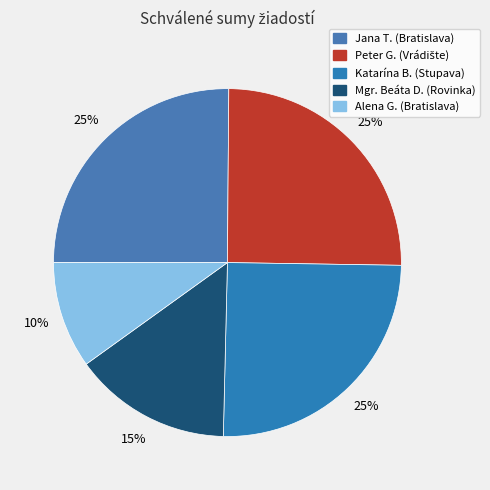

Is the sum of Peter G. (Vrádište) and Katarína B. (Stupava) greater than half?

Yes